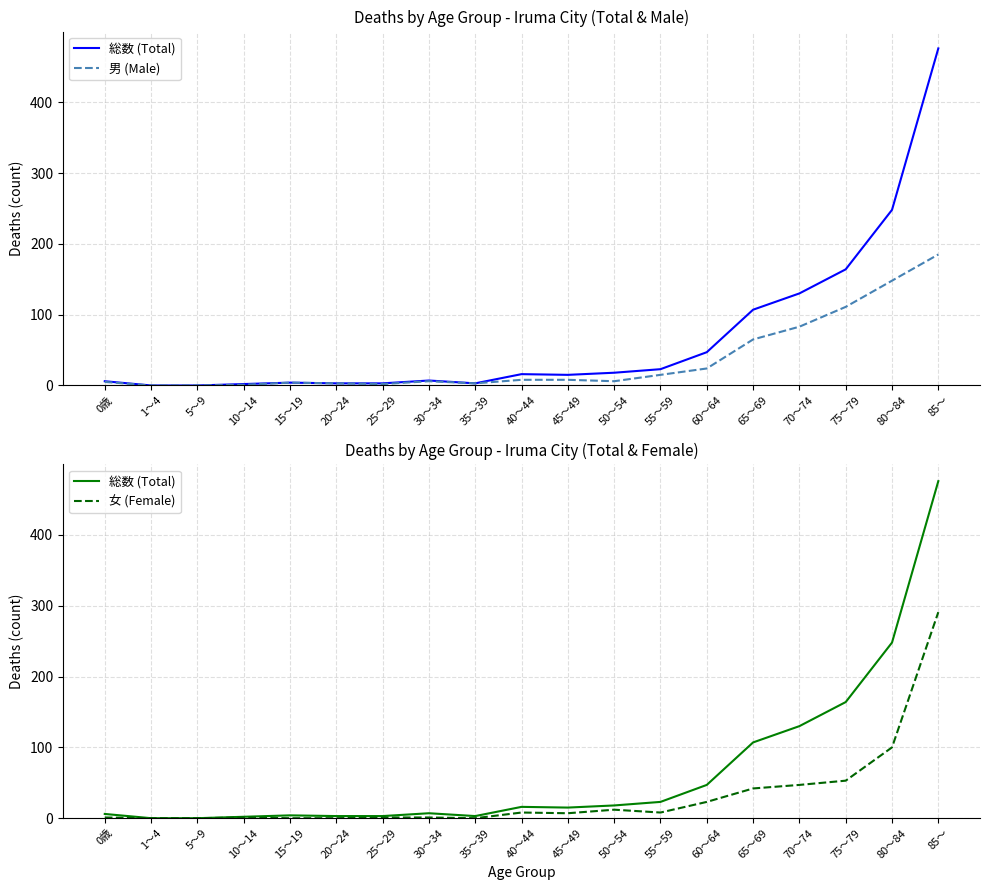

True or false: 男 (Male) and 総数 (Total) intersect in this chart.

False